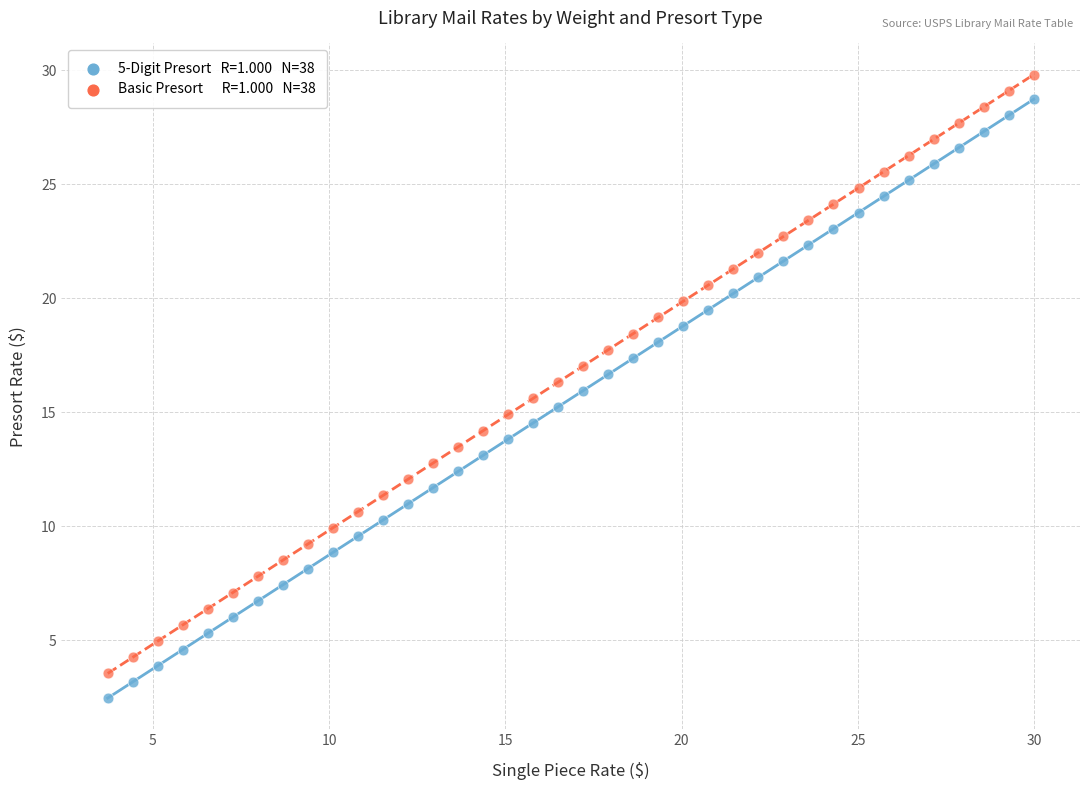

Across all data points, what is the range of X values (max minus min)?

26.3